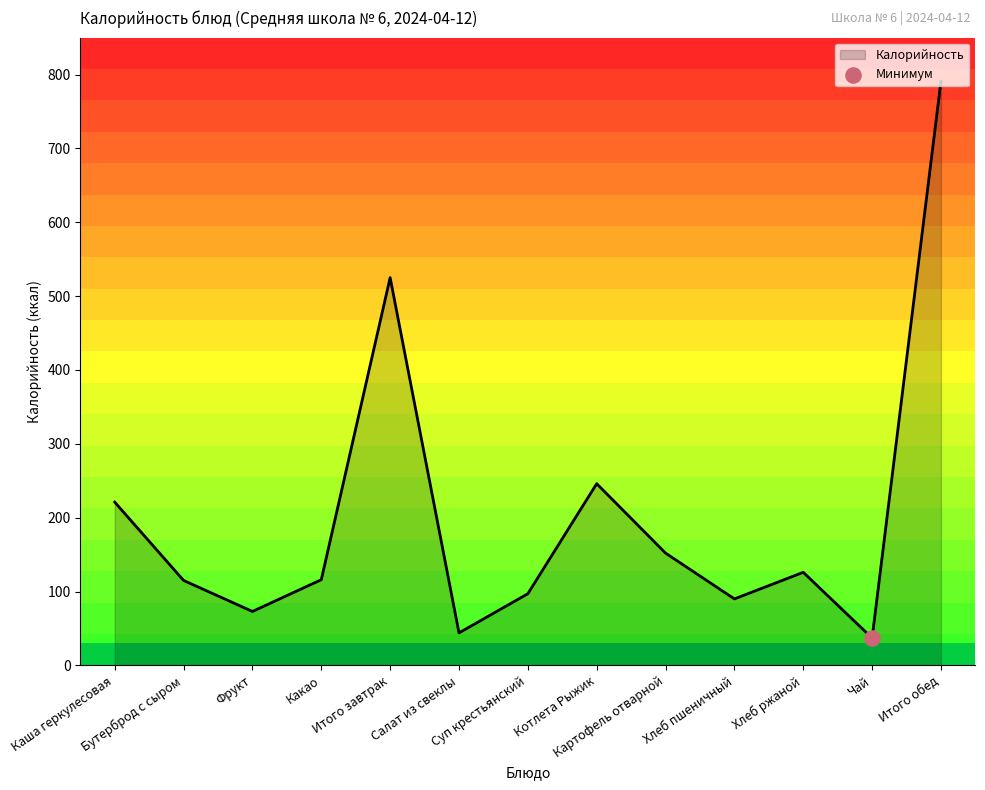

Between Бутерброд с сыром and Итого обед, which is larger?

Итого обед